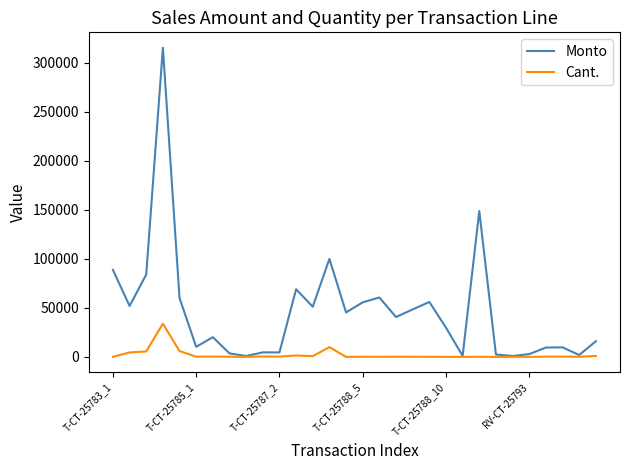

What is the lowest value of the Cant. series?

2